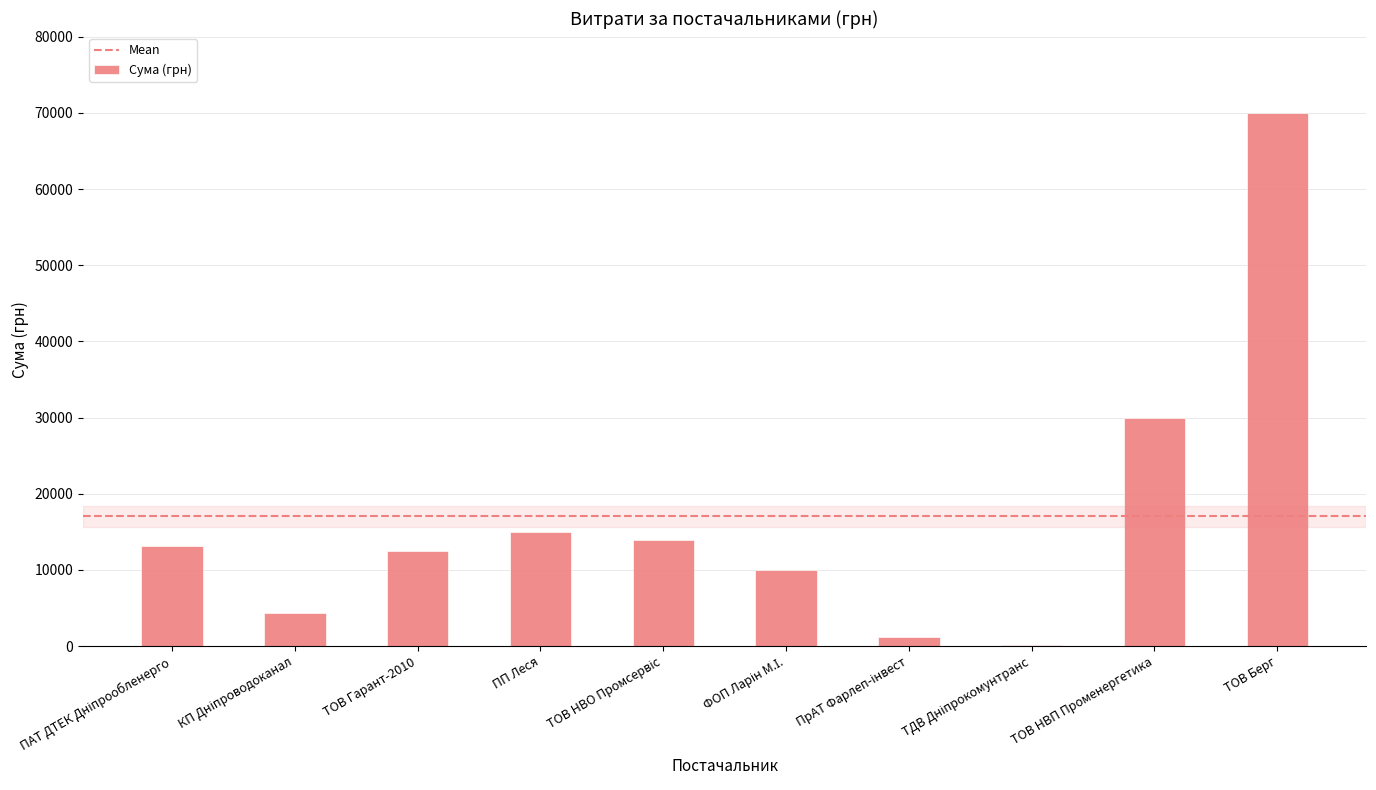

Where is the data nearest to the value 35067?

ТОВ НВП Променергетика